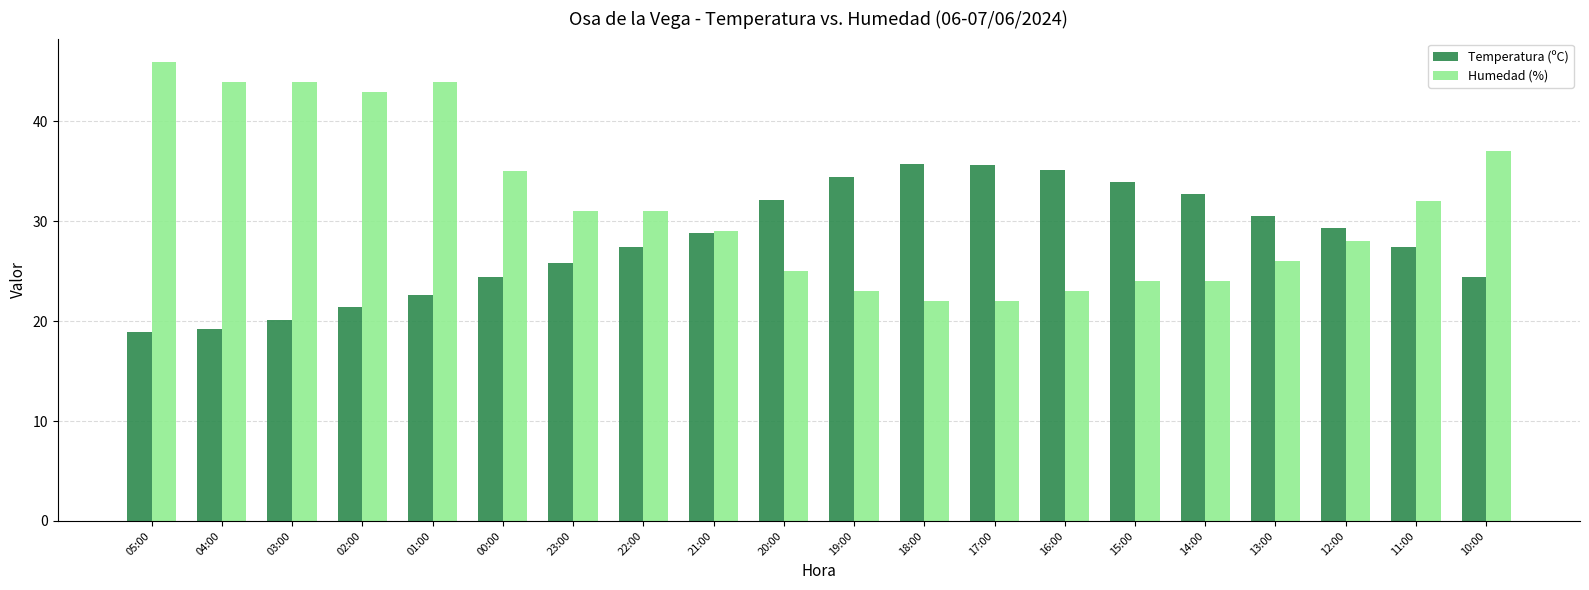

What are all the series names shown in the legend?

Temperatura (ºC), Humedad (%)